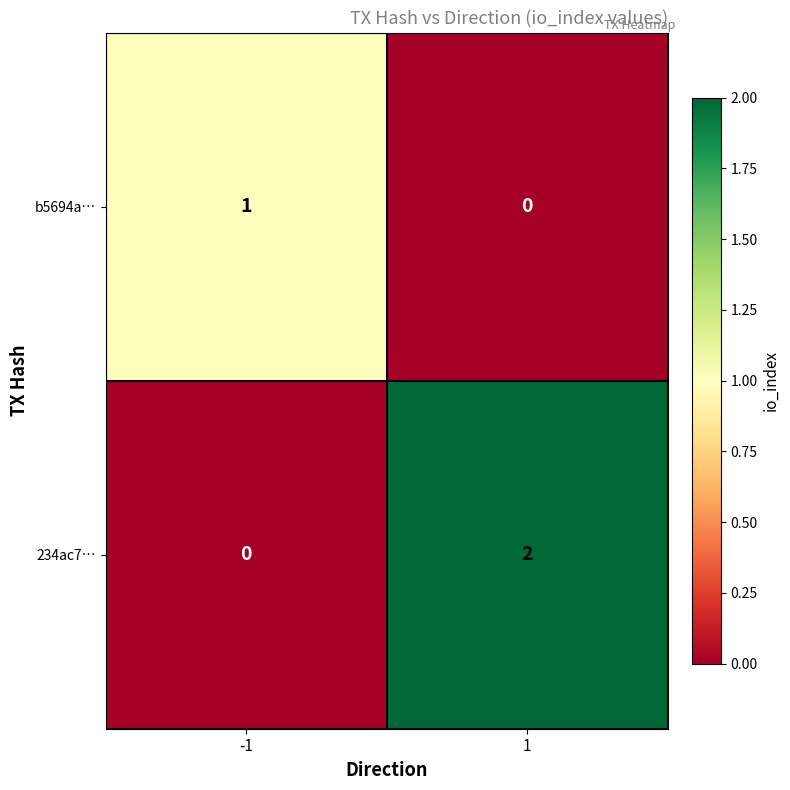

Rank the series by their average value, from lowest to highest.

b5694a…, 234ac7…